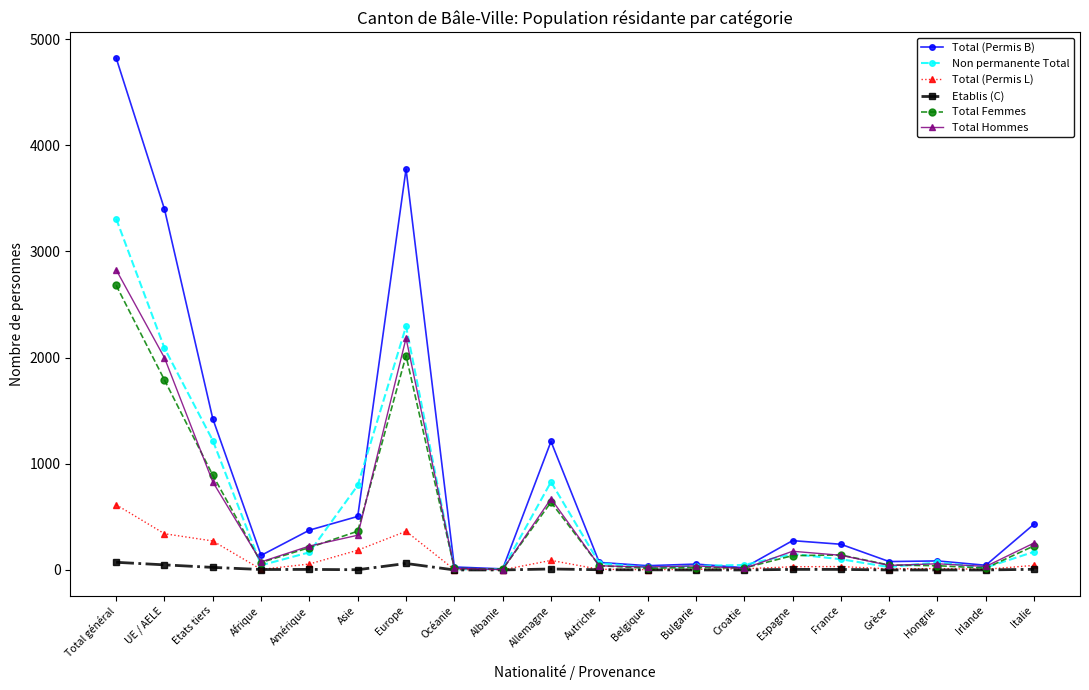

Where does the Total Femmes series first go above 135?

Total général